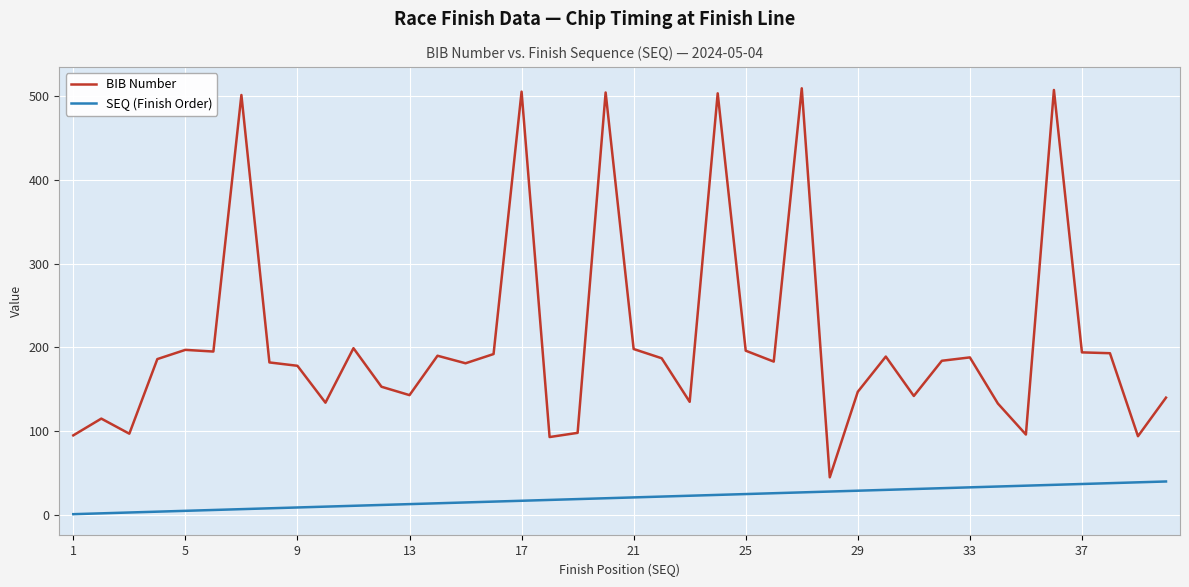

Rank the series by their average value, from lowest to highest.

SEQ (Finish Order), BIB Number